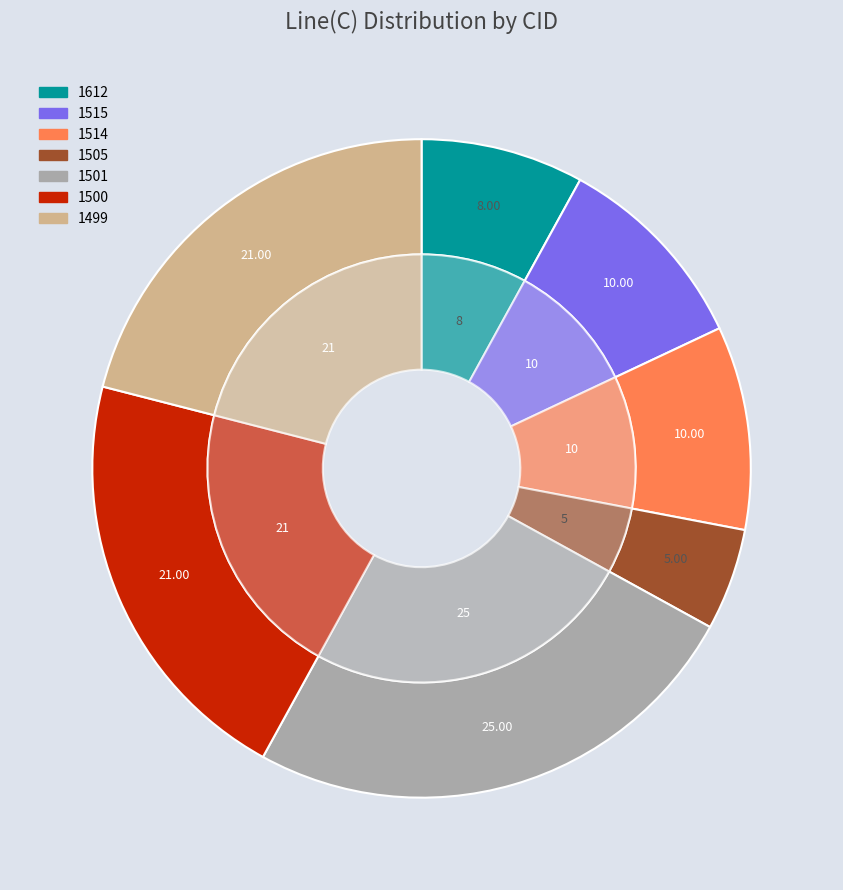

Between 1505 and 1612, which is larger?

1612